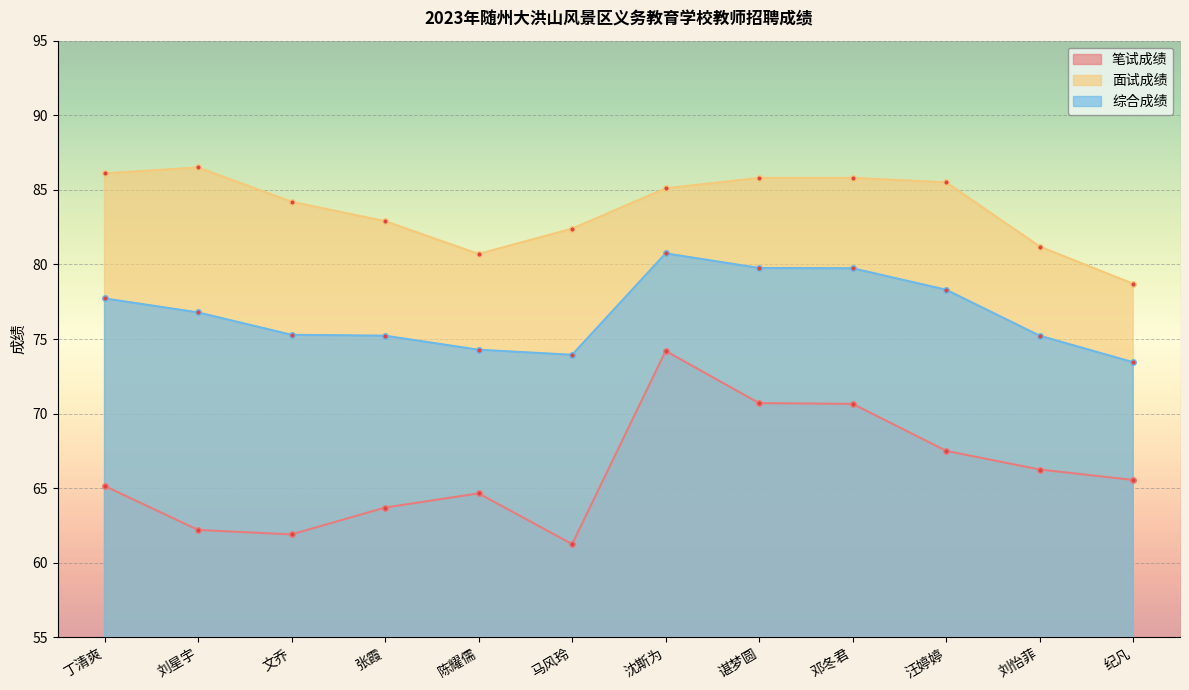

What is the difference between the second highest and second lowest values in the 笔试成绩 series?

8.8